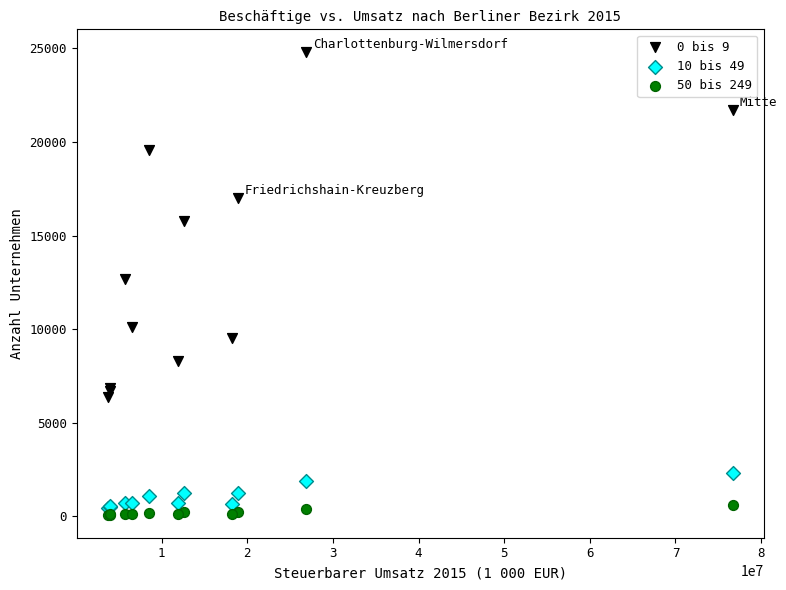

Which series has the widest spread of Y values?

0 bis 9